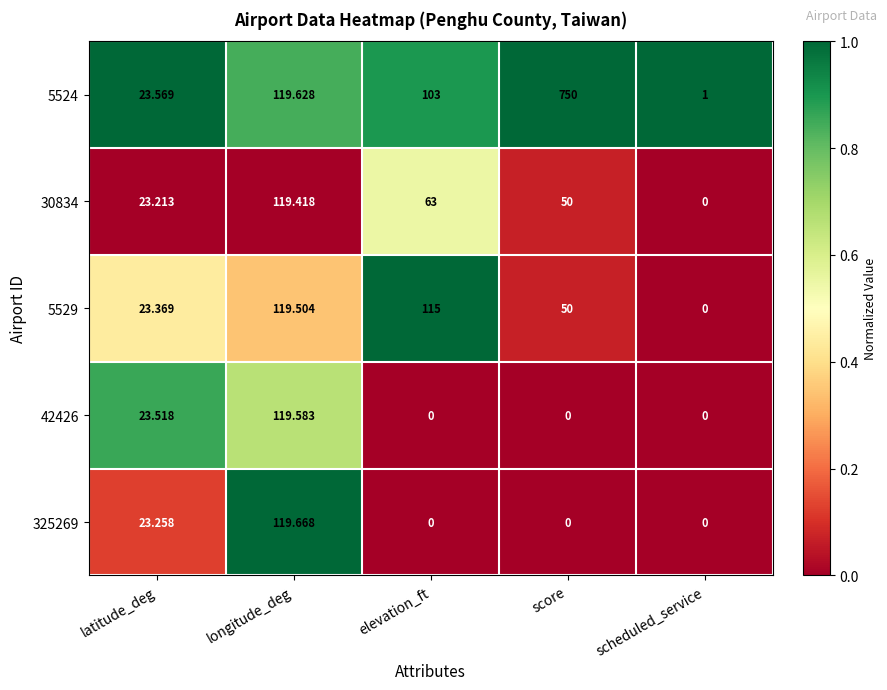

How many categories are shown in the chart?

5